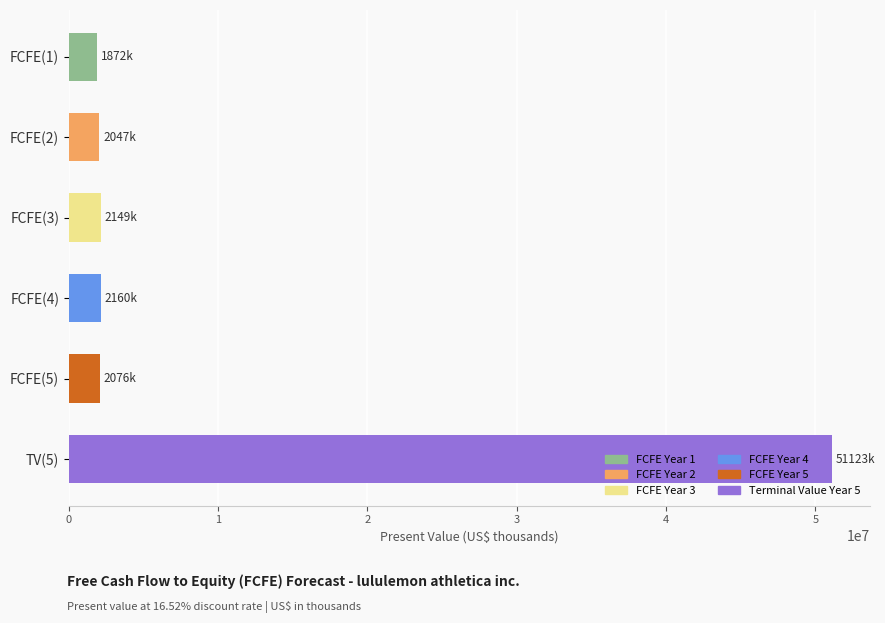

What is the sum of the values at FCFE(2) and TV(5)?

53170040